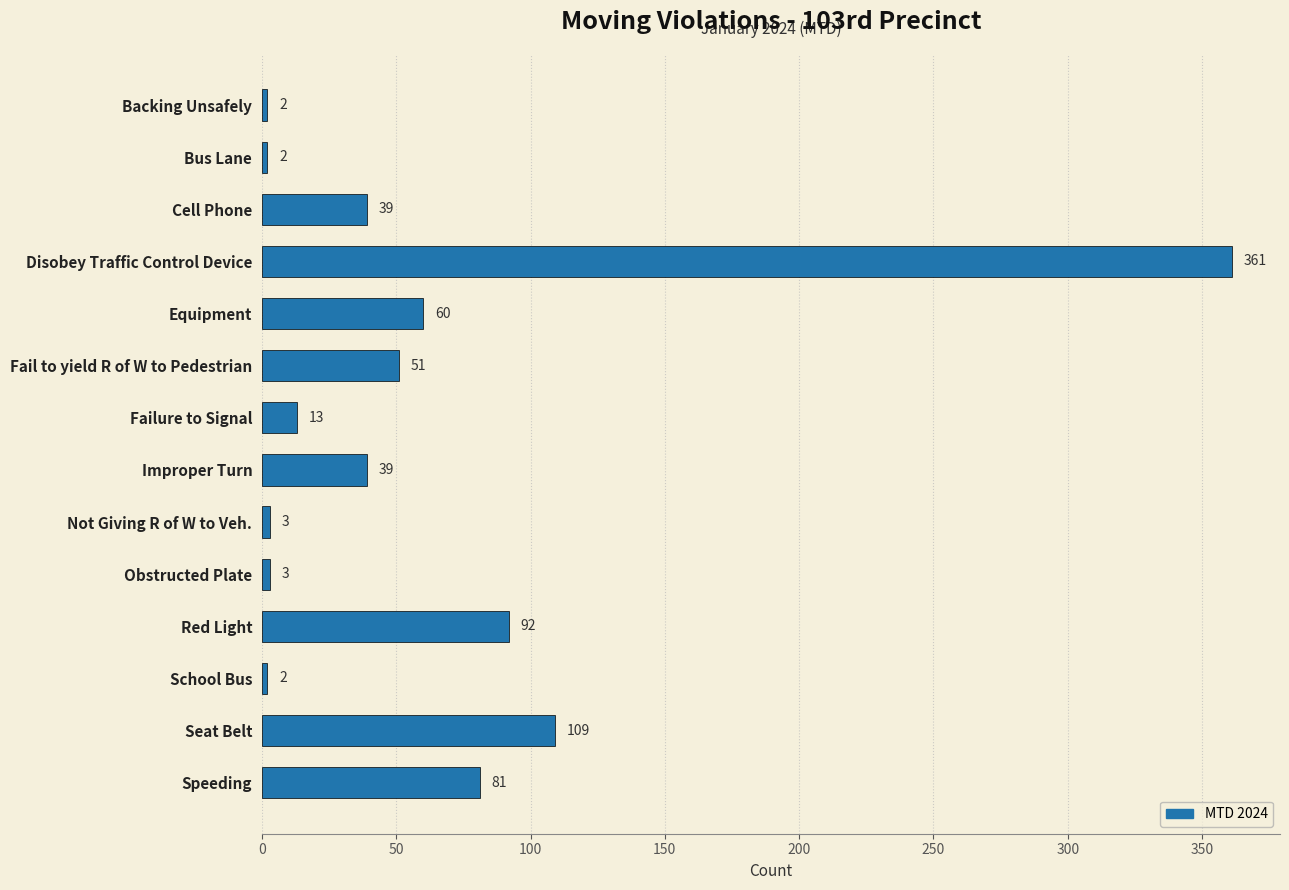

What is the label of the 9th bar from the bottom?

Fail to yield R of W to Pedestrian